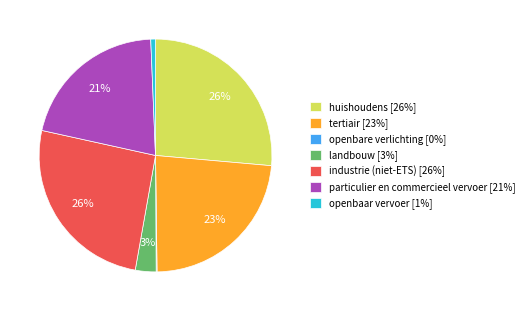

Between landbouw [3%] and huishoudens [26%], which is larger?

huishoudens [26%]